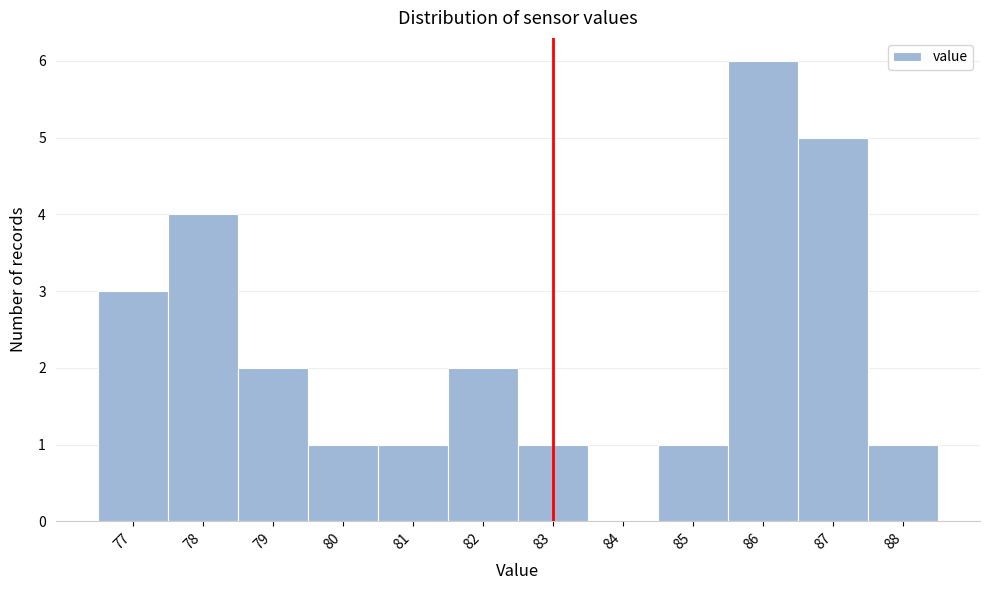

How tall is the bar that spans 80.5 to 81.5 on the x-axis? The values are not printed on the chart, so give them approximately, as read against the axis.

1